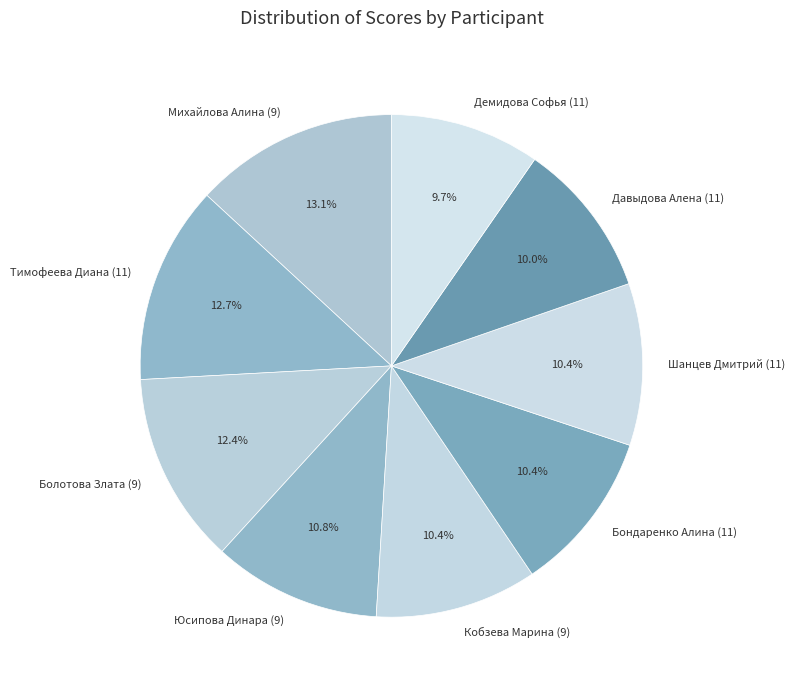

Count the number of slices in the pie.

9